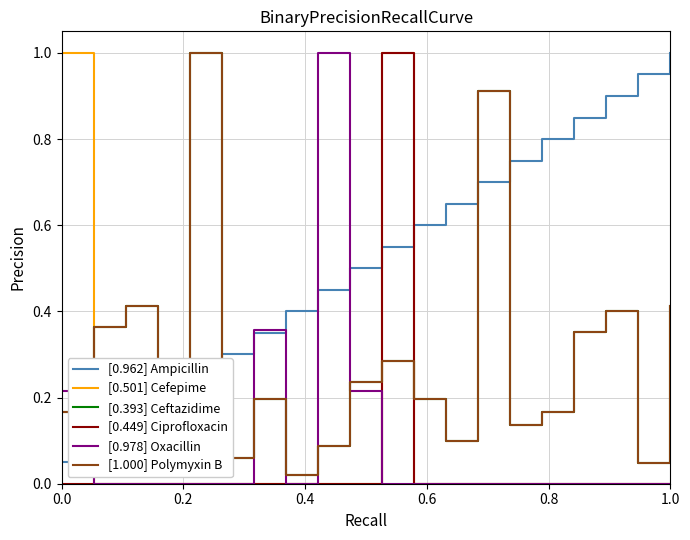

What is the label of the 2nd point from the left?

0.2